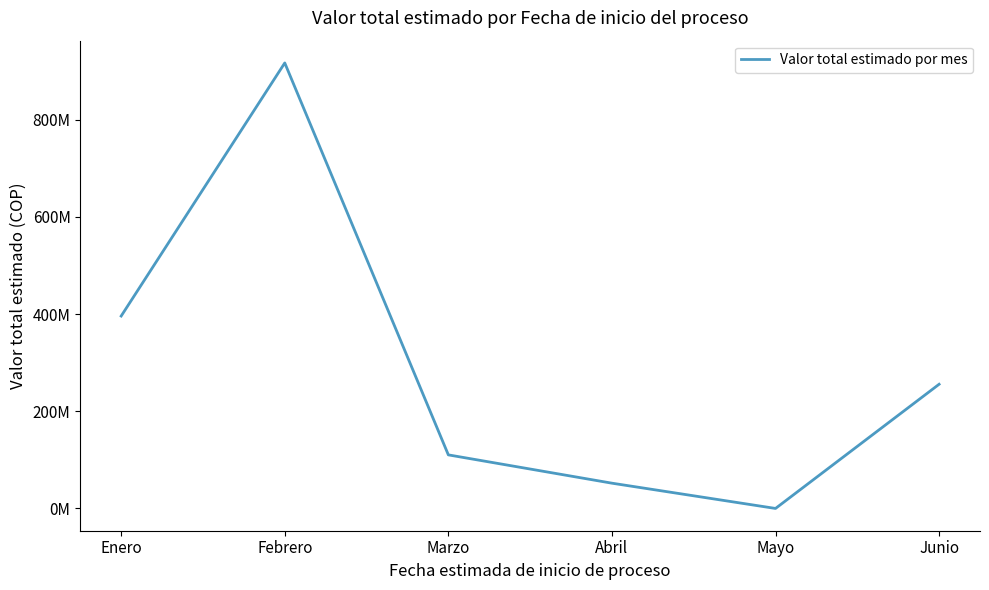

List the labels in order of value, largest first.

Febrero, Enero, Junio, Marzo, Abril, Mayo